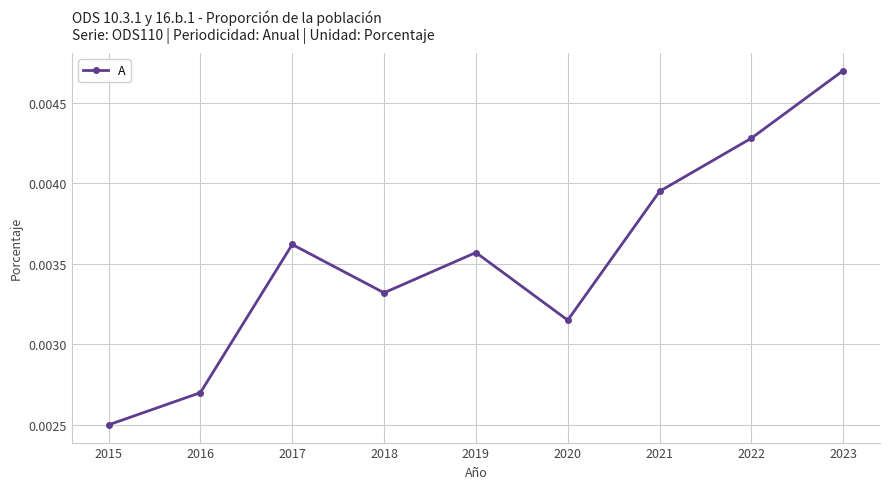

List the labels in order of value, smallest first.

2015, 2016, 2020, 2018, 2019, 2017, 2021, 2022, 2023